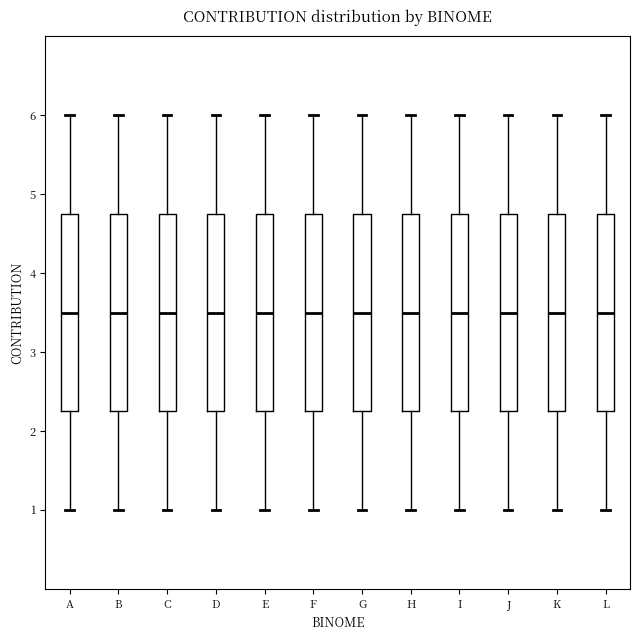

Reading left to right, read every box against the y-axis: the position of its median line, the range the box covers, and the ends of its whiskers. The values are not printed on the chart, so give them approximately, as read against the axis.

A: median 3.5, box 2.3 to 4.8, whiskers 1.0 to 6.0
B: median 3.5, box 2.3 to 4.8, whiskers 1.0 to 6.0
C: median 3.5, box 2.3 to 4.8, whiskers 1.0 to 6.0
D: median 3.5, box 2.3 to 4.8, whiskers 1.0 to 6.0
E: median 3.5, box 2.3 to 4.8, whiskers 1.0 to 6.0
F: median 3.5, box 2.3 to 4.8, whiskers 1.0 to 6.0
G: median 3.5, box 2.3 to 4.8, whiskers 1.0 to 6.0
H: median 3.5, box 2.3 to 4.8, whiskers 1.0 to 6.0
I: median 3.5, box 2.3 to 4.8, whiskers 1.0 to 6.0
J: median 3.5, box 2.3 to 4.8, whiskers 1.0 to 6.0
K: median 3.5, box 2.3 to 4.8, whiskers 1.0 to 6.0
L: median 3.5, box 2.3 to 4.8, whiskers 1.0 to 6.0